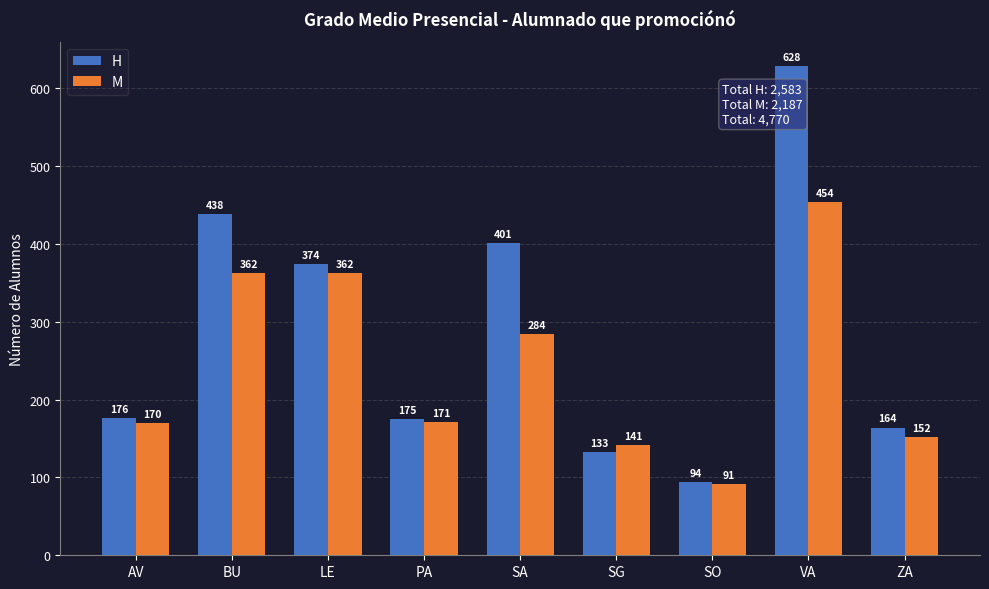

Which series has the largest range (max minus min)?

H